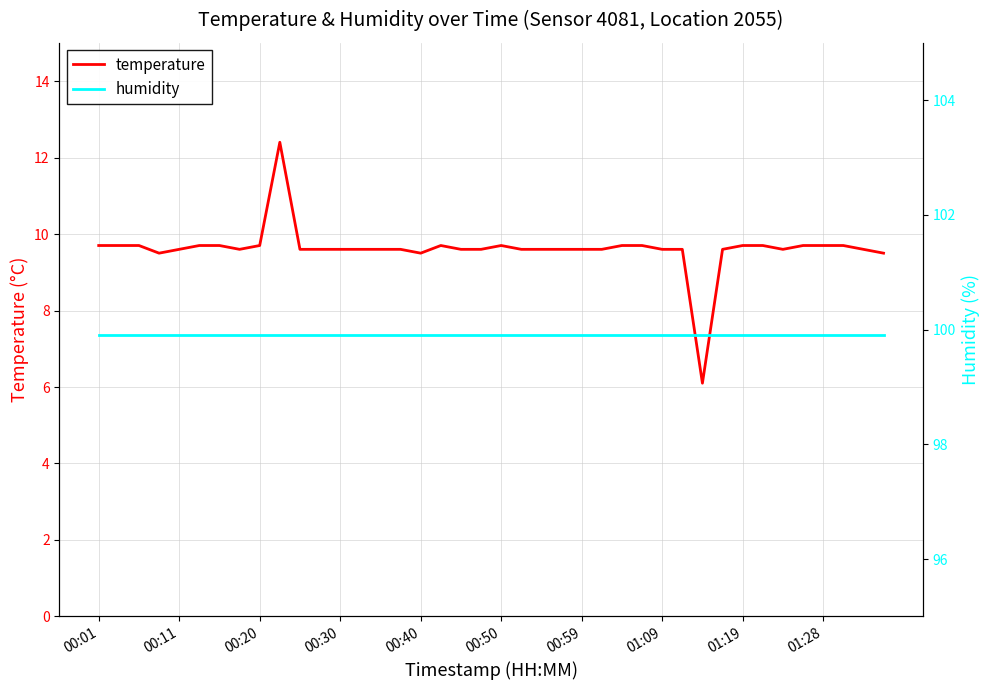

True or false: humidity has a value of 167.3 at 38.

False